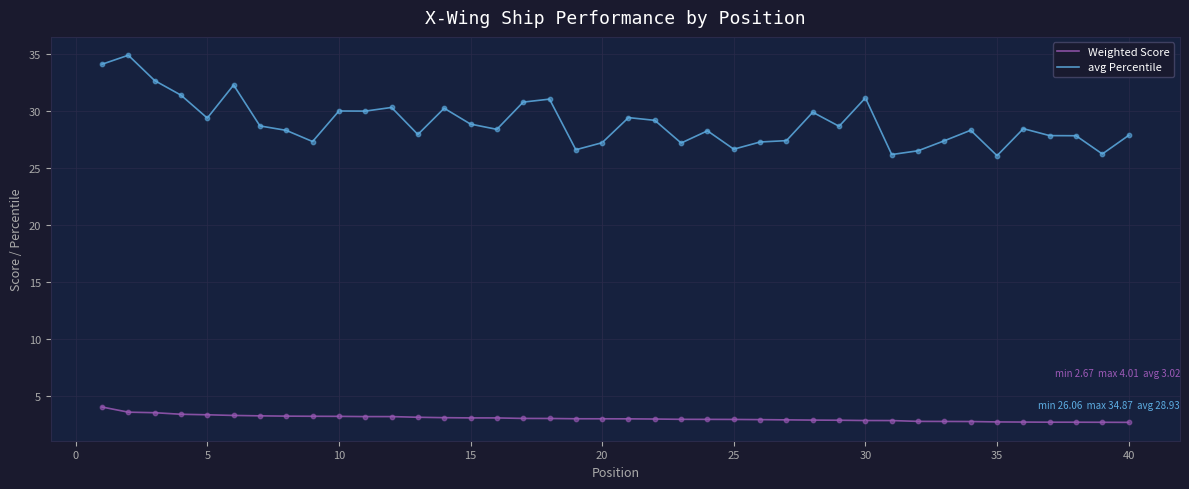

At how many categories does at least one series exceed 8?

40